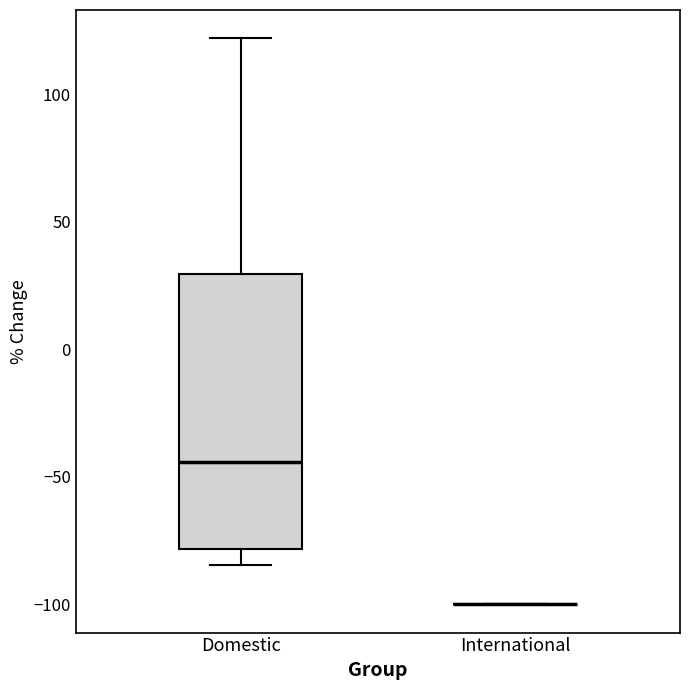

Reading left to right, read every box against the y-axis: the position of its median line, the range the box covers, and the ends of its whiskers. The values are not printed on the chart, so give them approximately, as read against the axis.

Domestic: median -45, box -80 to 30, whiskers -85 to 120
International: box collapsed to a line at -100, whiskers -100 to -100